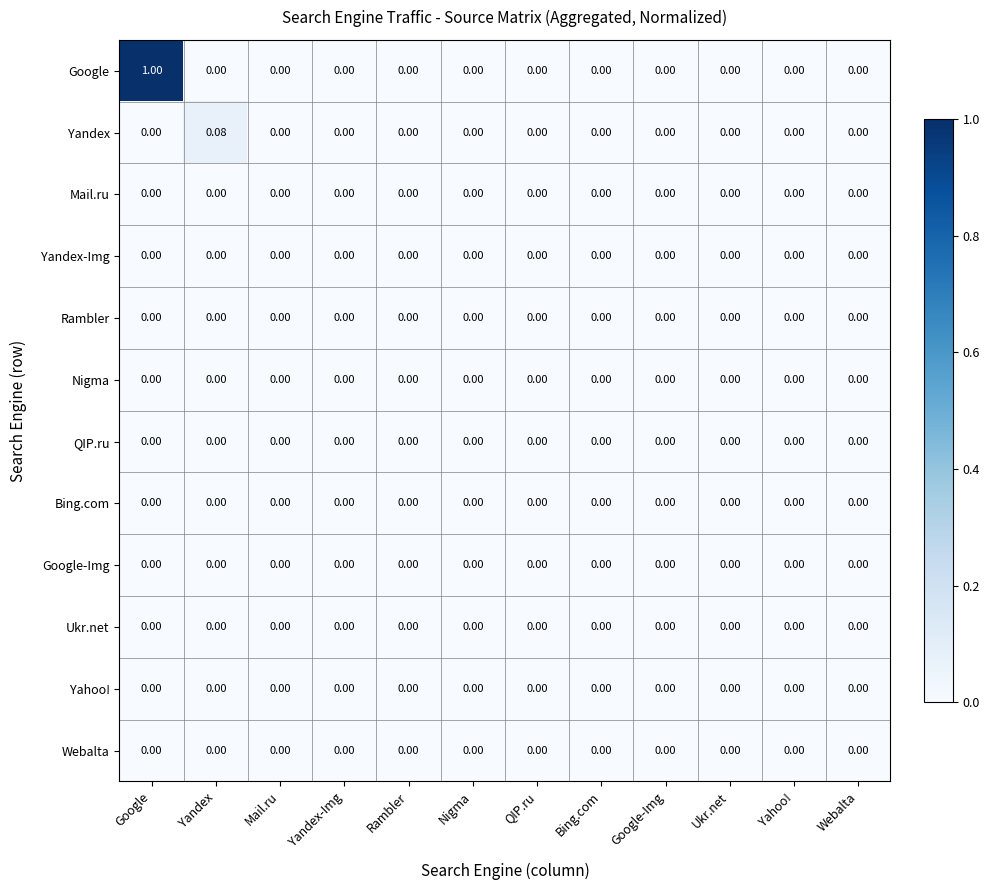

Which series has the widest spread of values?

Google